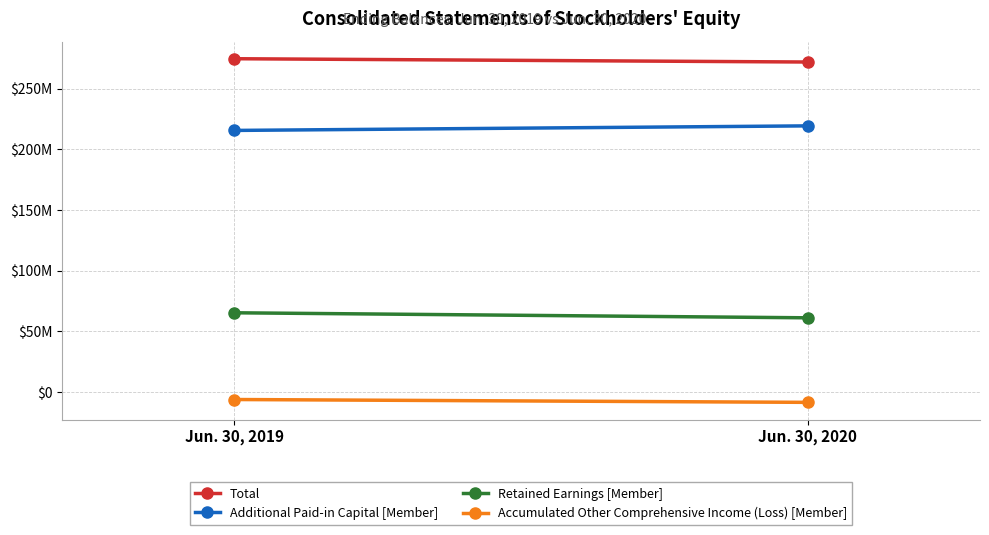

At which label is Retained Earnings [Member] closest to 63180500?

Jun. 30, 2019